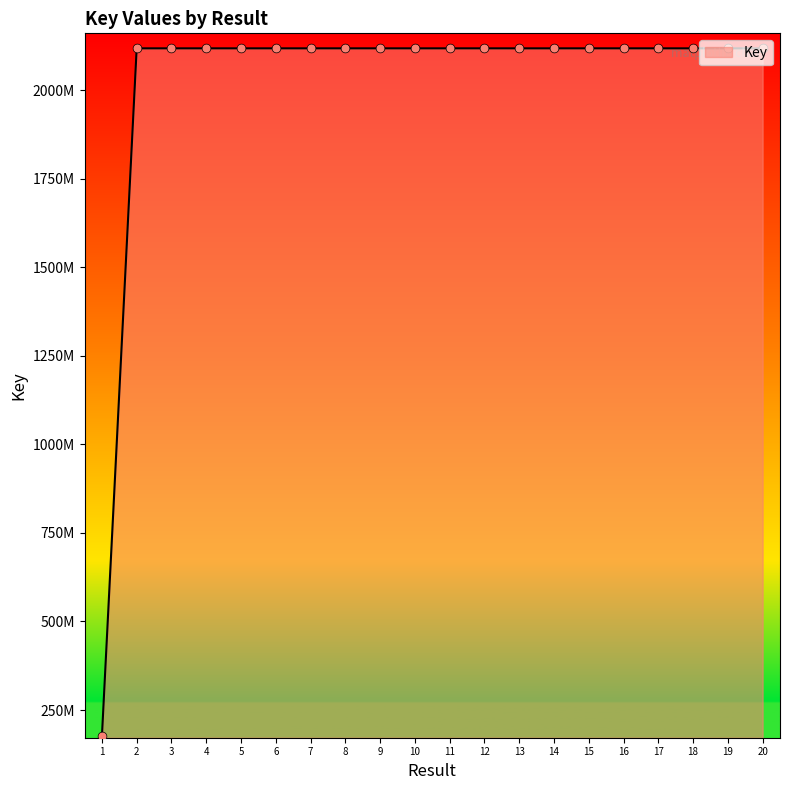

Between 16 and 8, which is larger?

8